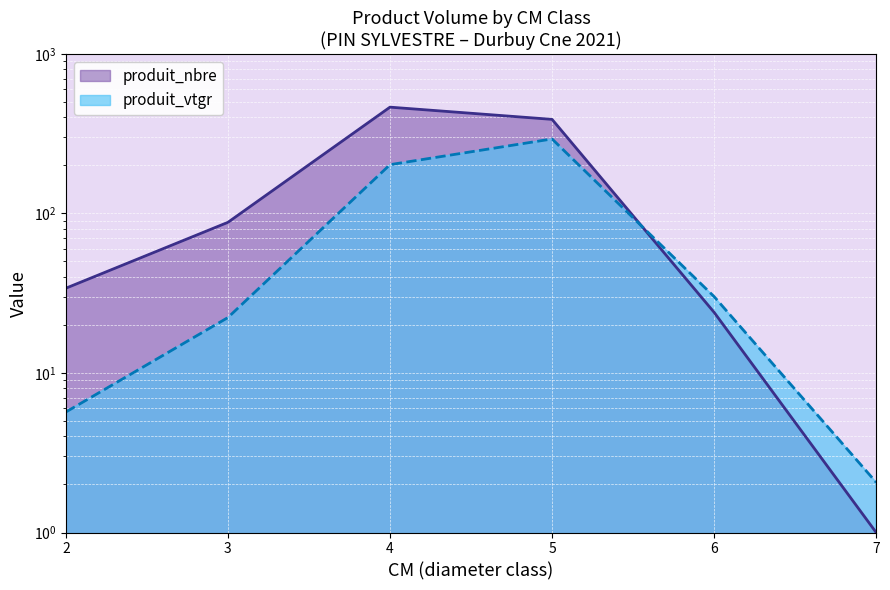

What is the difference between the second highest and second lowest values in the produit_nbre series?

365.0